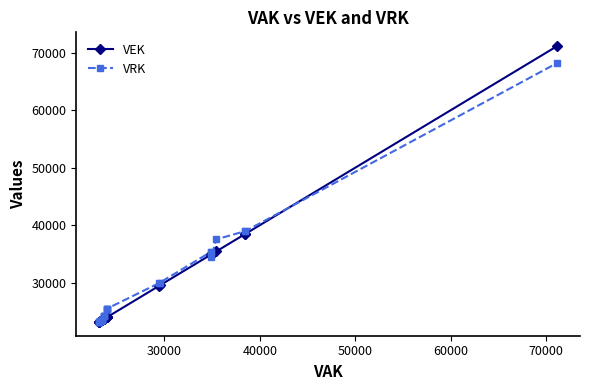

Which series ends up on top after the final intersection of VRK and VEK?

VEK